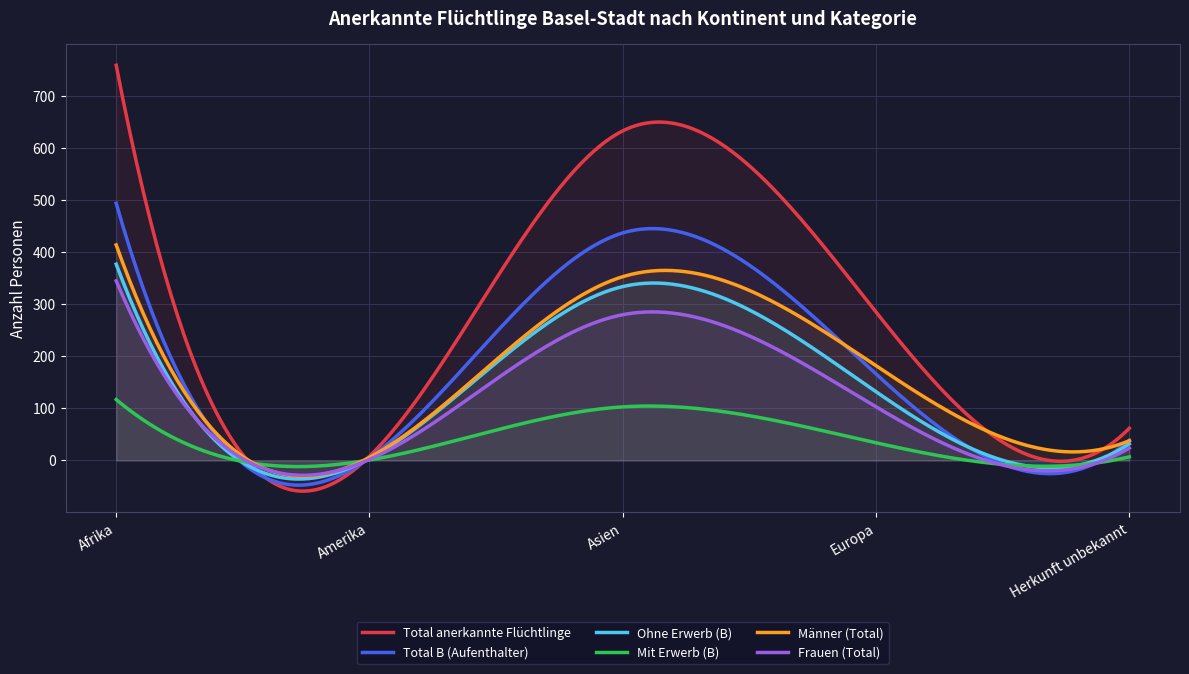

How many values in the Frauen (Total) series exceed 103?

2